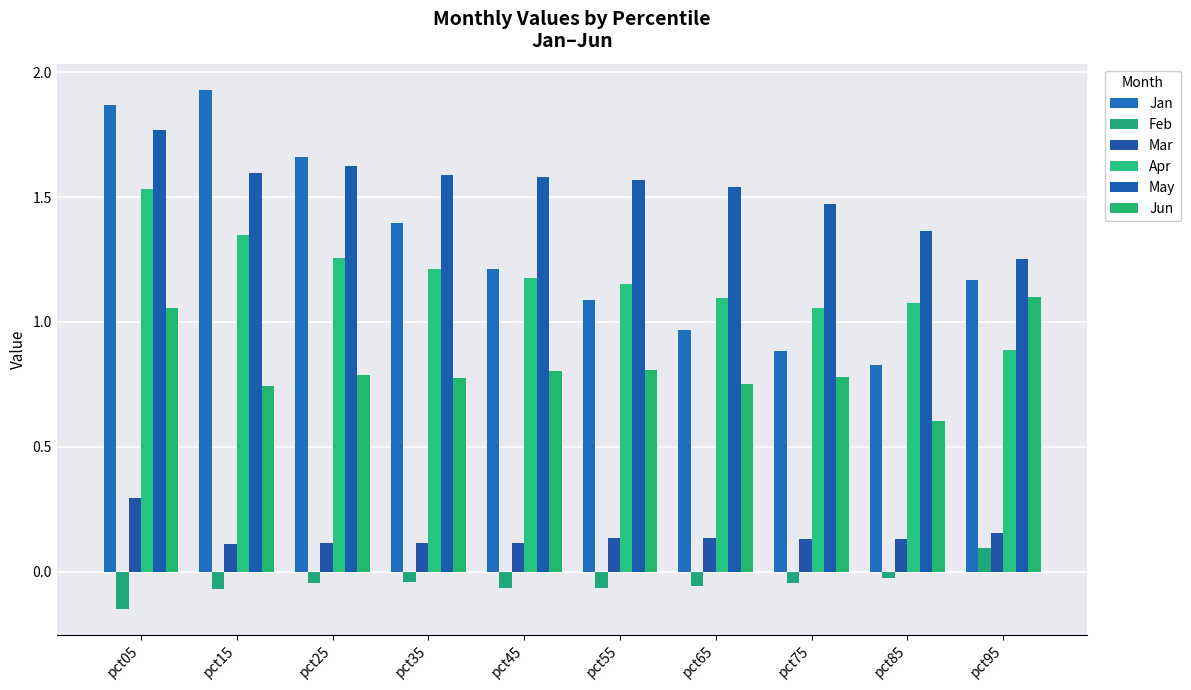

List the series in order of their peak value, lowest first.

Feb, Mar, Jun, Apr, May, Jan